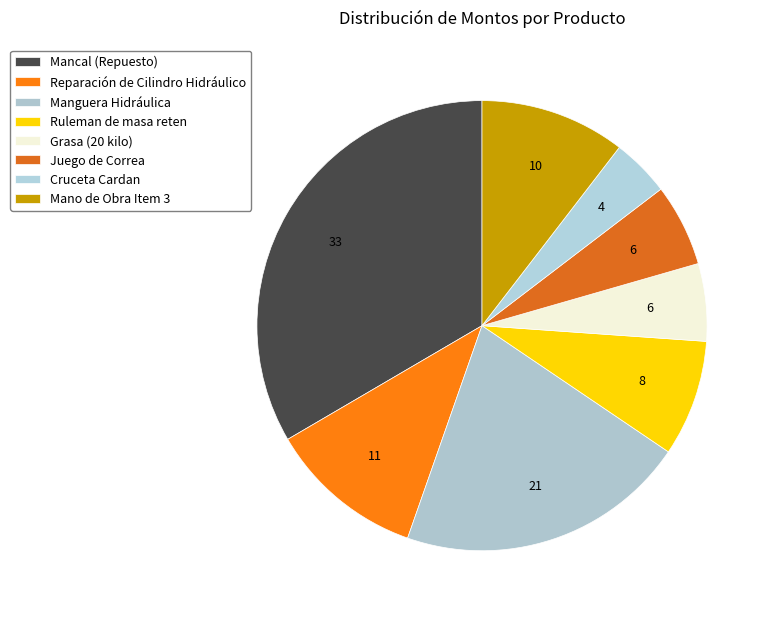

Does Ruleman de masa reten account for over 50% of the chart?

No